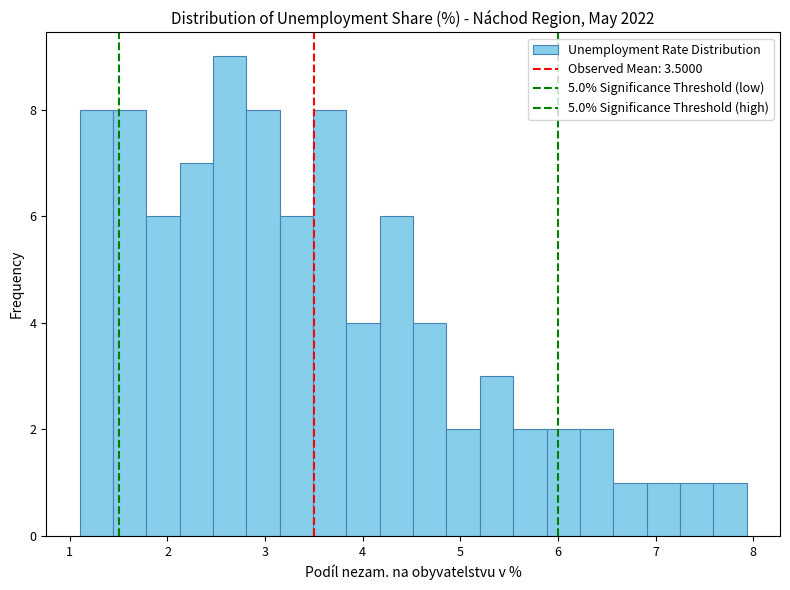

Around what value on the x-axis is the tallest bar? Give the approximate position of its centre, as read against the axis.

2.6